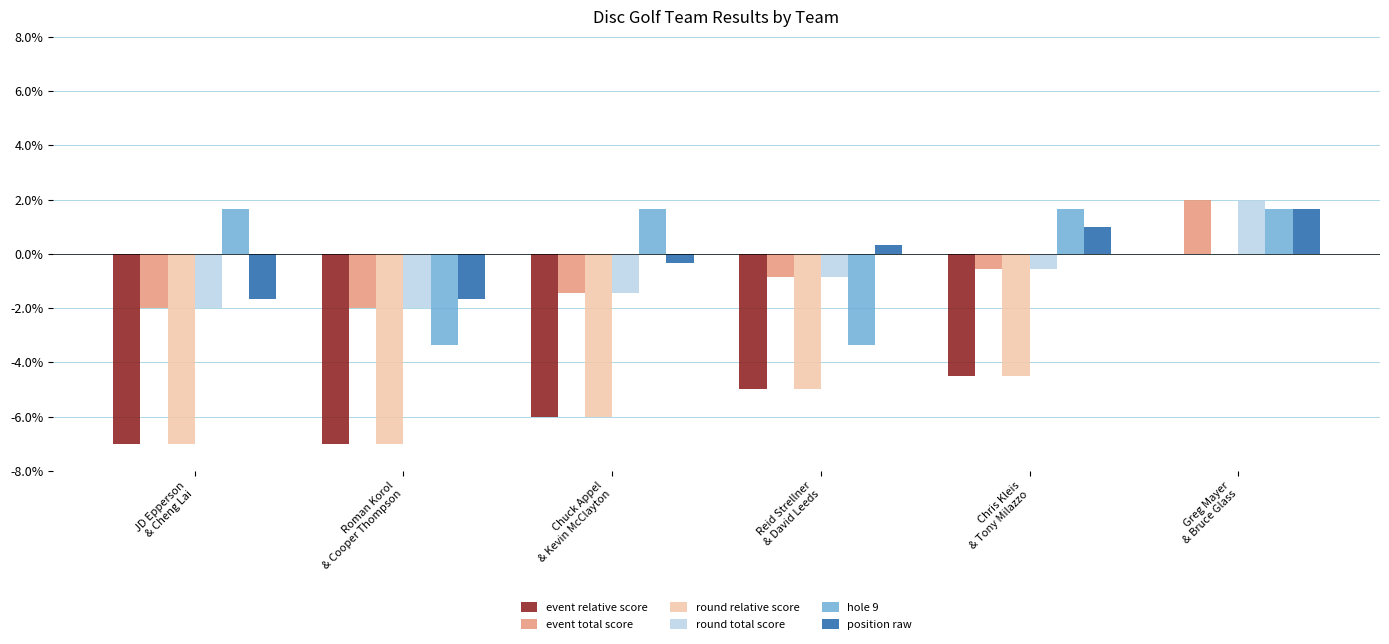

What is the greatest value displayed?

2.0